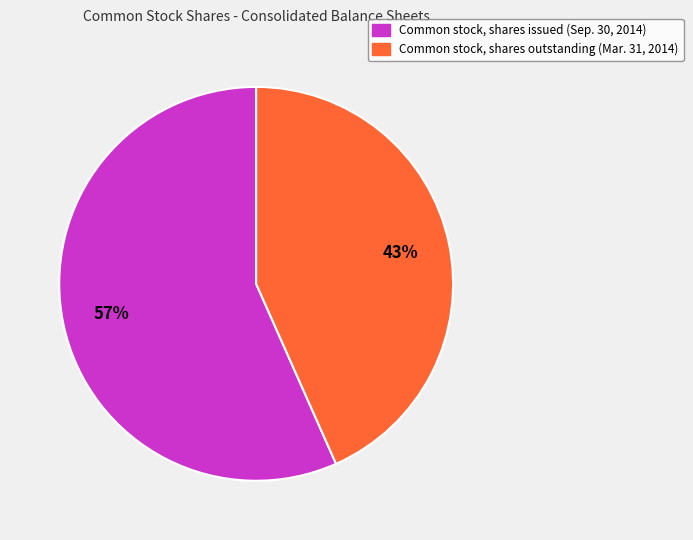

Which category has the smallest portion of the pie?

Common stock, shares outstanding (Mar. 31, 2014)